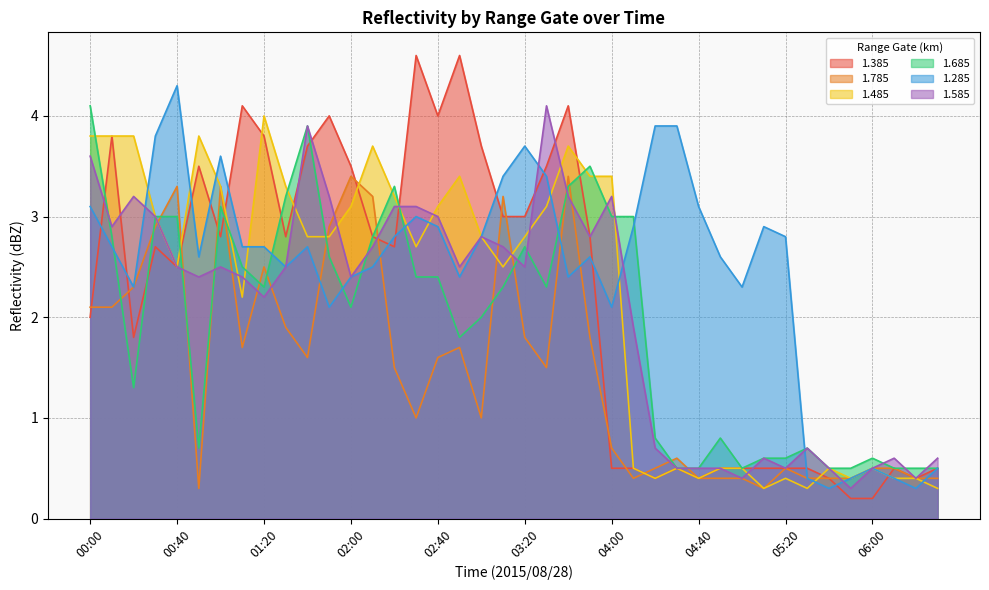

Which category has the lowest value across all series?

05:50